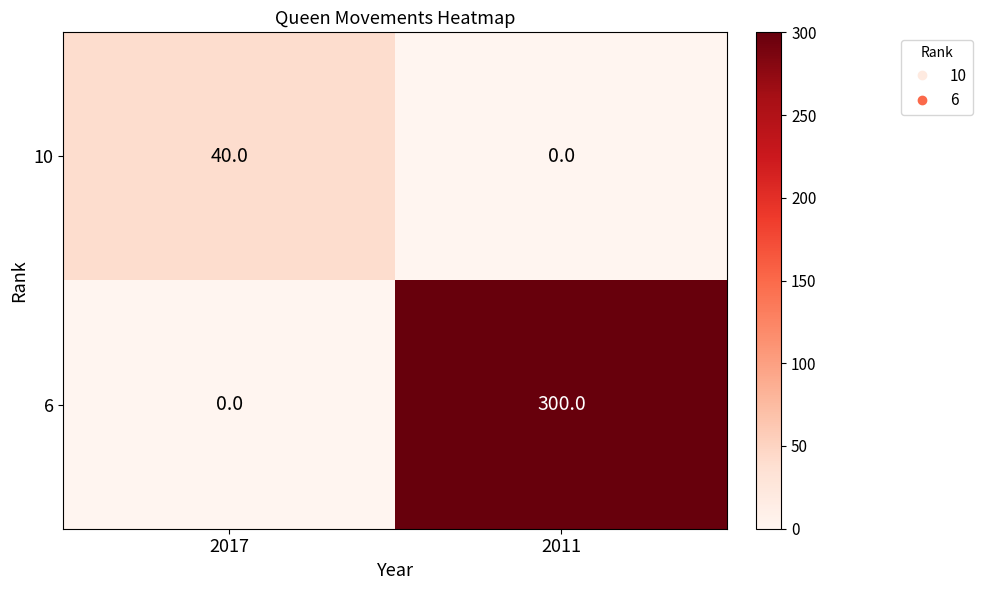

What is the difference between the 6 values at 2017 and 2011?

300